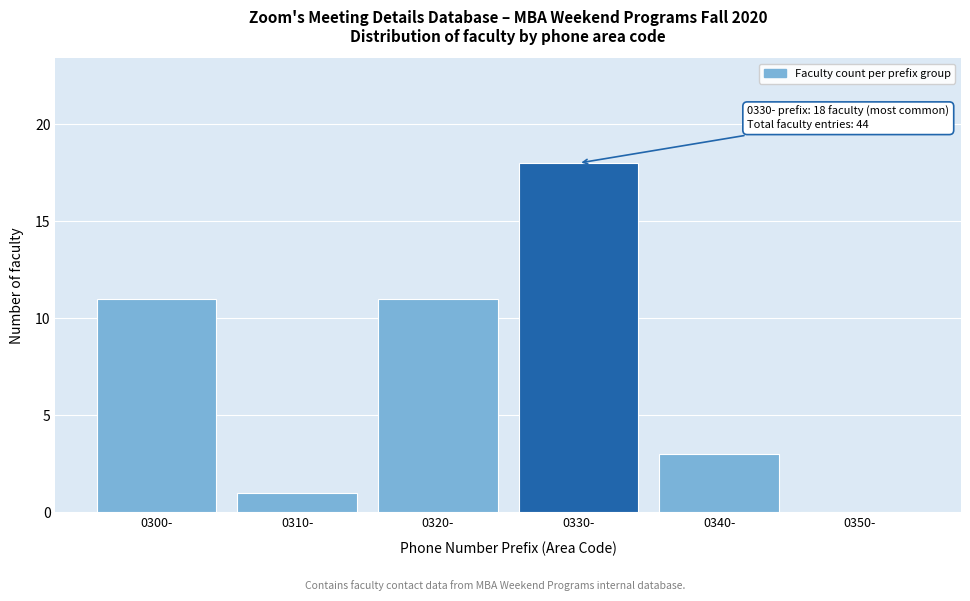

Reading left to right, extract all data points from this chart.

0300-=11	0310-=1	0320-=11	0330-=18	0340-=3	0350-=0